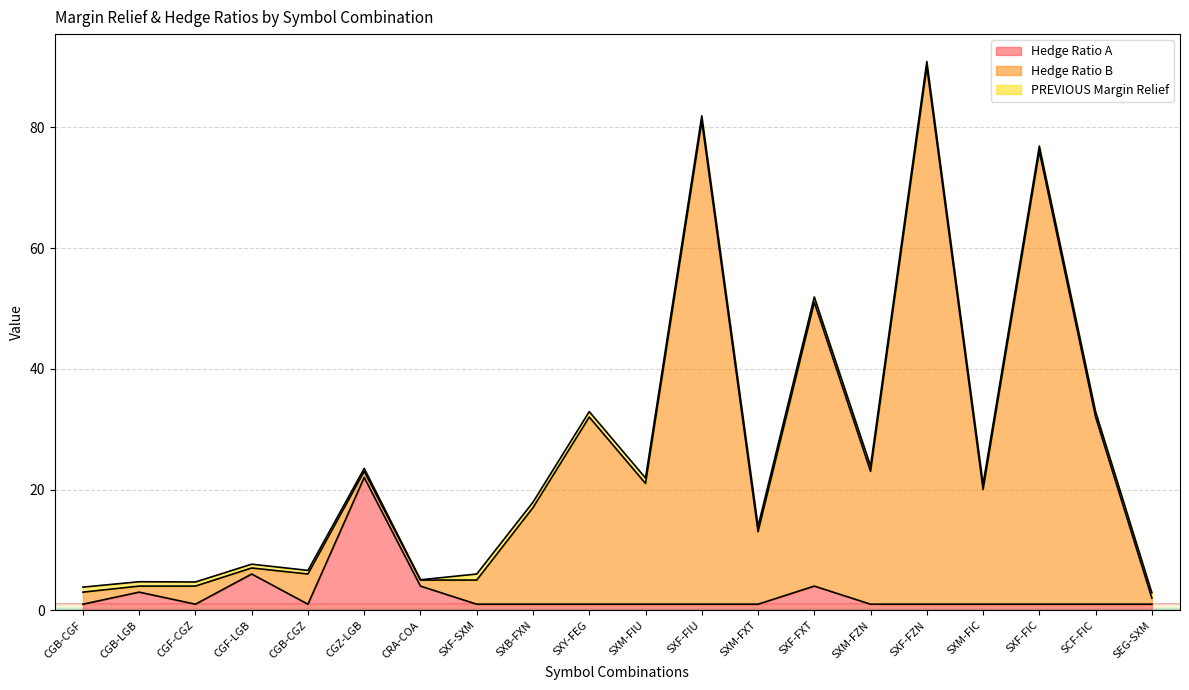

At which category is the sum across all series the highest?

SXF-FZN